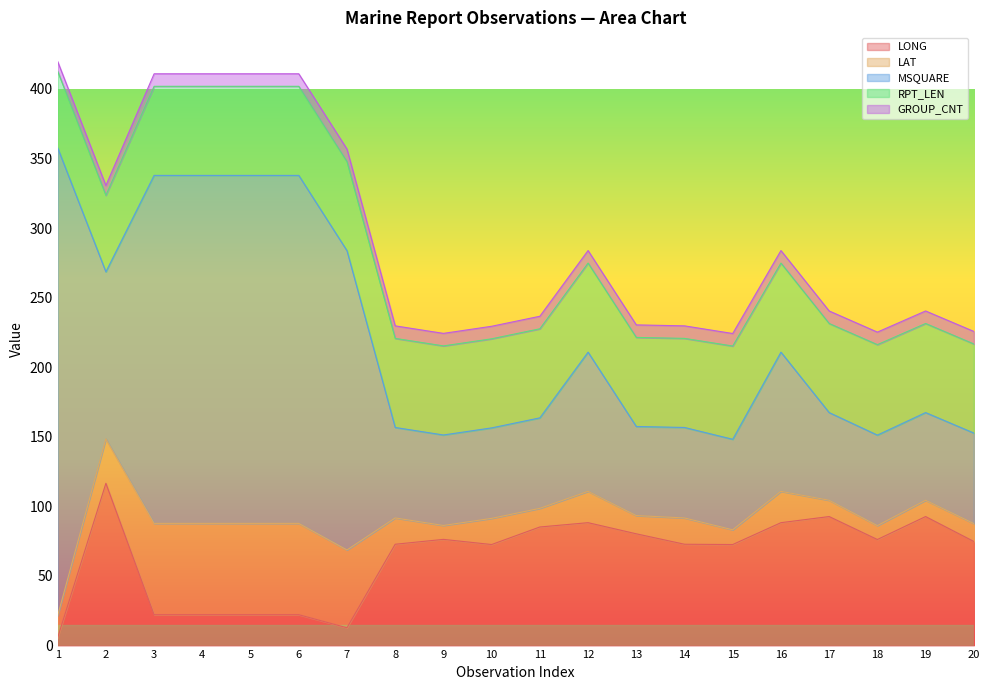

True or false: RPT_LEN and LAT cross at least once.

True